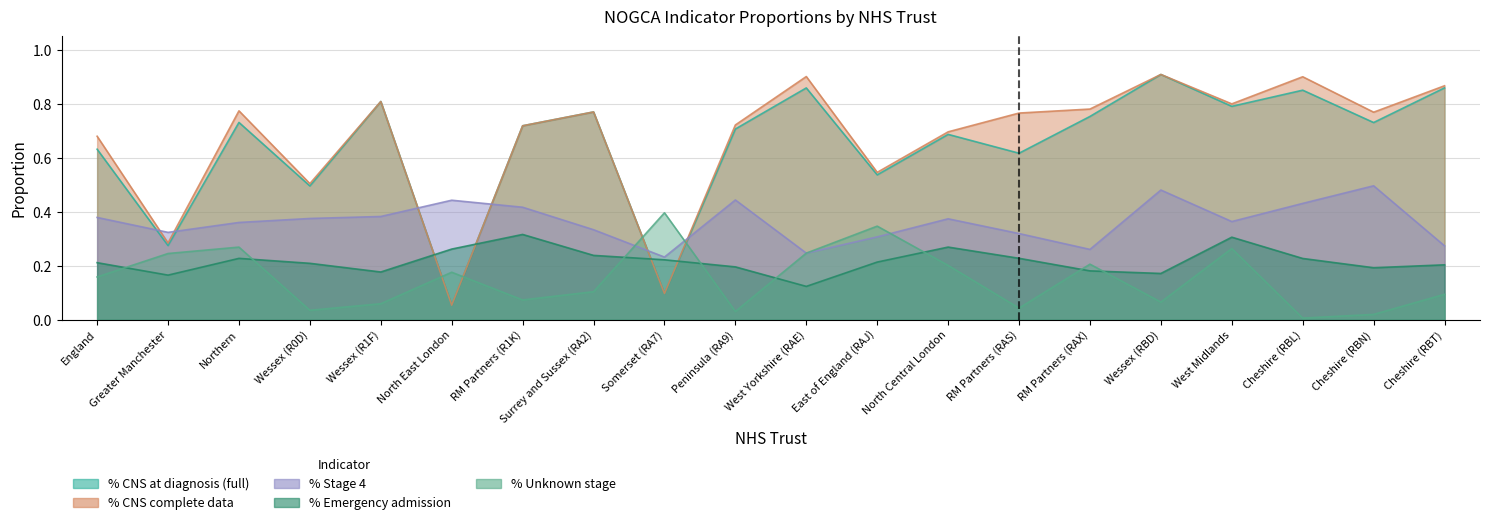

What is the label of the 16th point from the right?

Wessex (R1F)